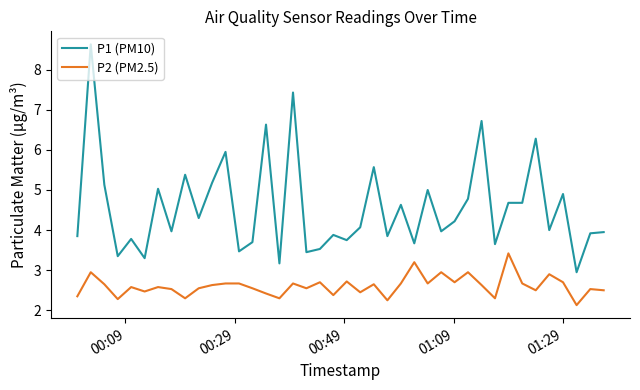

True or false: P1 (PM10) and P2 (PM2.5) intersect in this chart.

False